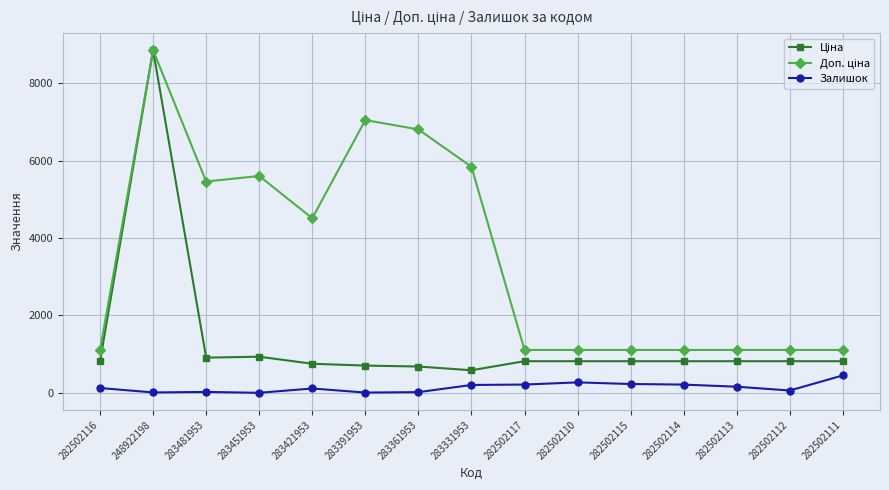

At which category is the sum across all series the highest?

248922198